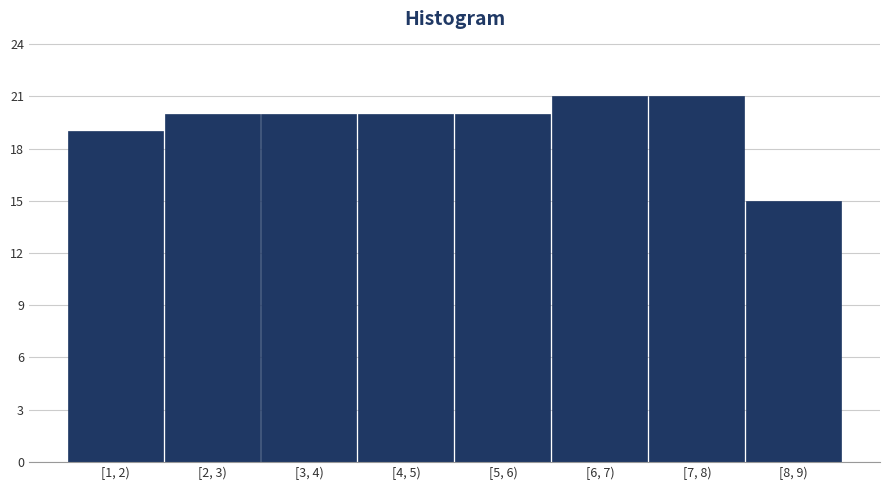

Reading right to left, extract all data points from this chart.

15	21	21	20	20	20	20	19